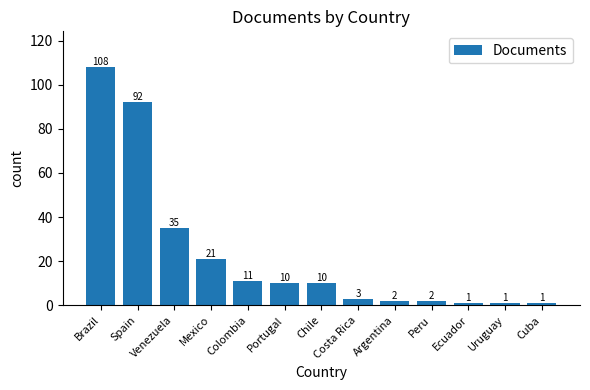

What is the smallest value displayed?

1